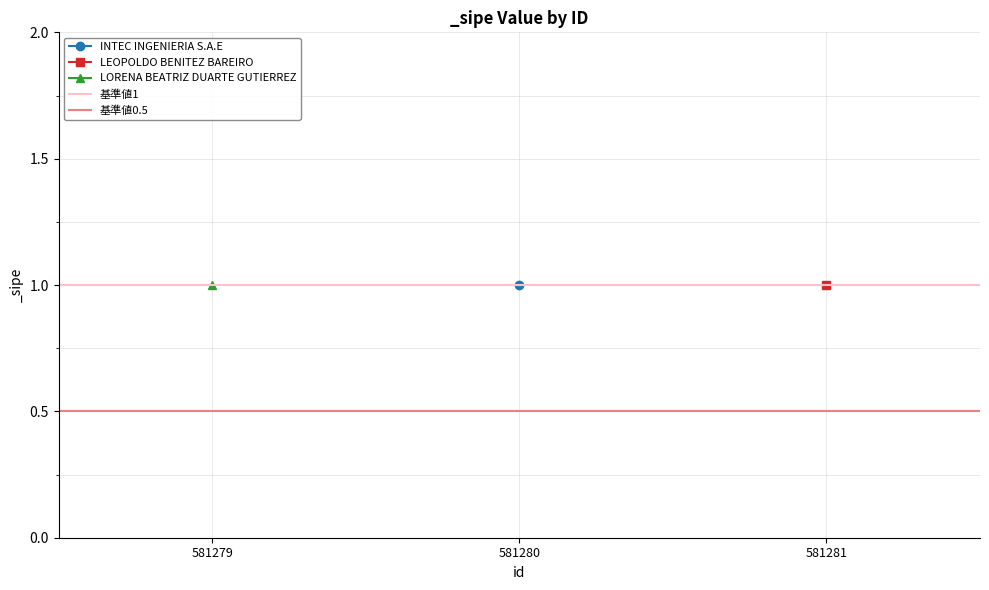

Which series has the largest range (max minus min)?

基準値1